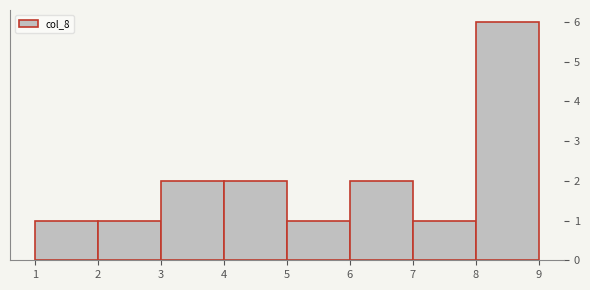

Reading left to right, transcribe this chart: for each bar, give the range it covers on the x-axis and its height. The values are not printed on the chart, so give them approximately, as read against the axis.

1 to 2: 1
2 to 3: 1
3 to 4: 2
4 to 5: 2
5 to 6: 1
6 to 7: 2
7 to 8: 1
8 to 9: 6